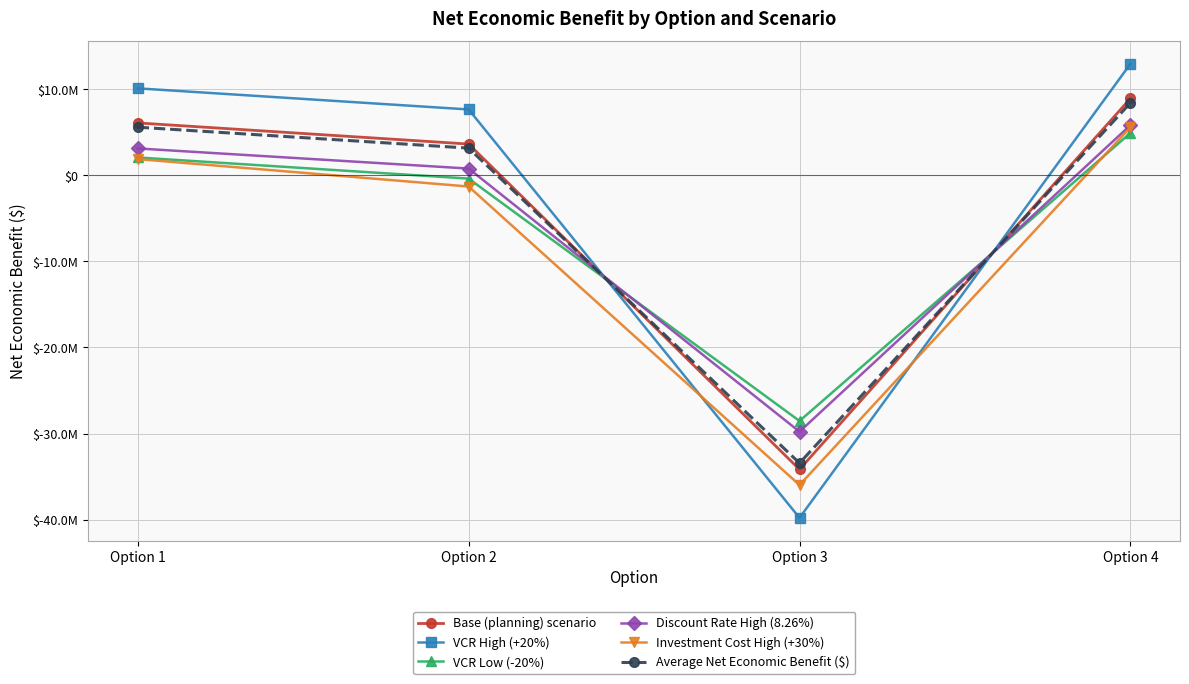

Is this an area chart (filled region under the line)?

No